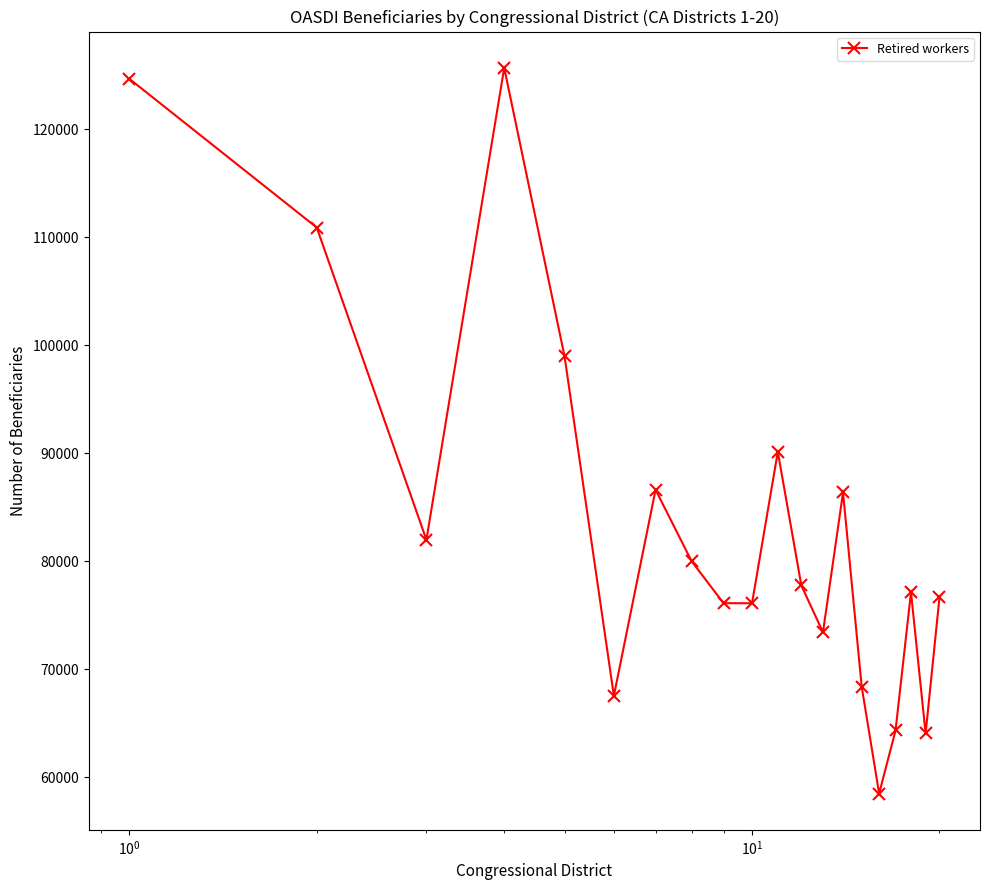

What is the average value?

83272